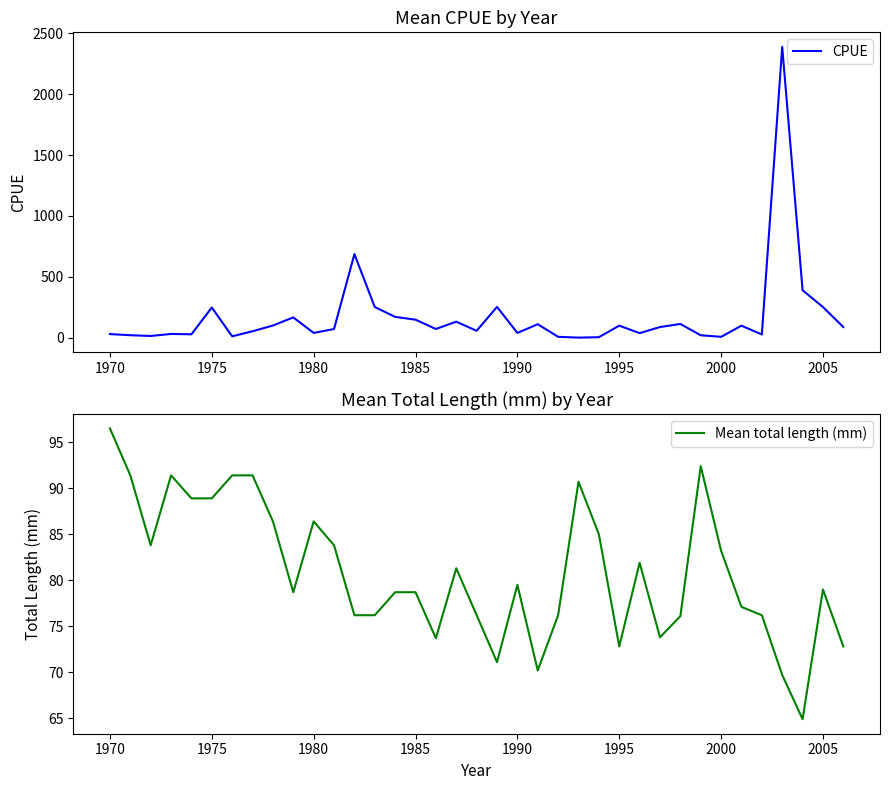

What is the difference between the maximum and minimum values in the CPUE series?

2389.1